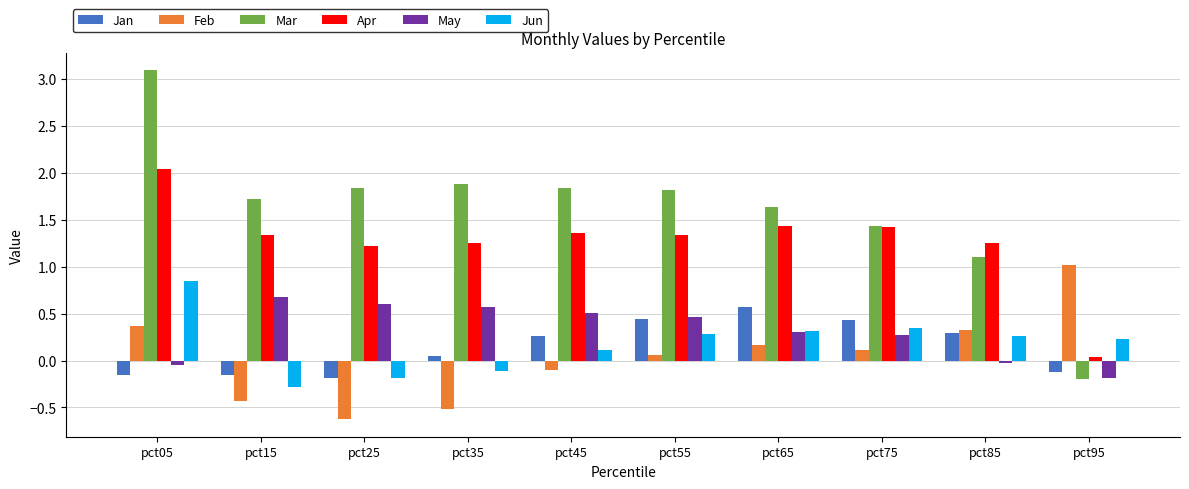

What is the difference between the maximum and minimum values in the Feb series?

1.6